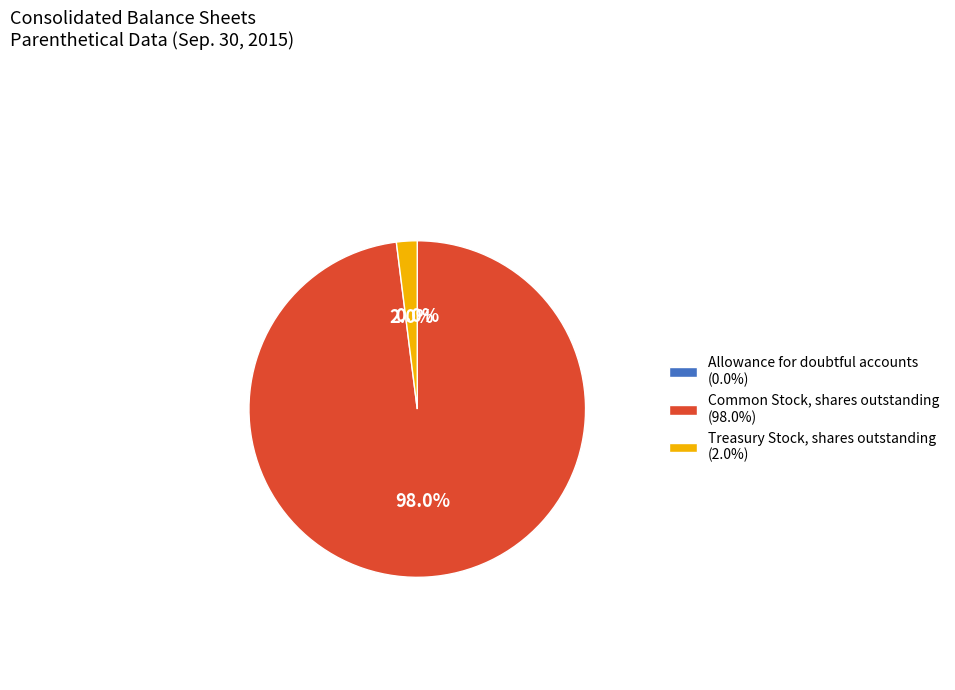

What portion of the pie excludes Treasury Stock, shares outstanding?

98.0%